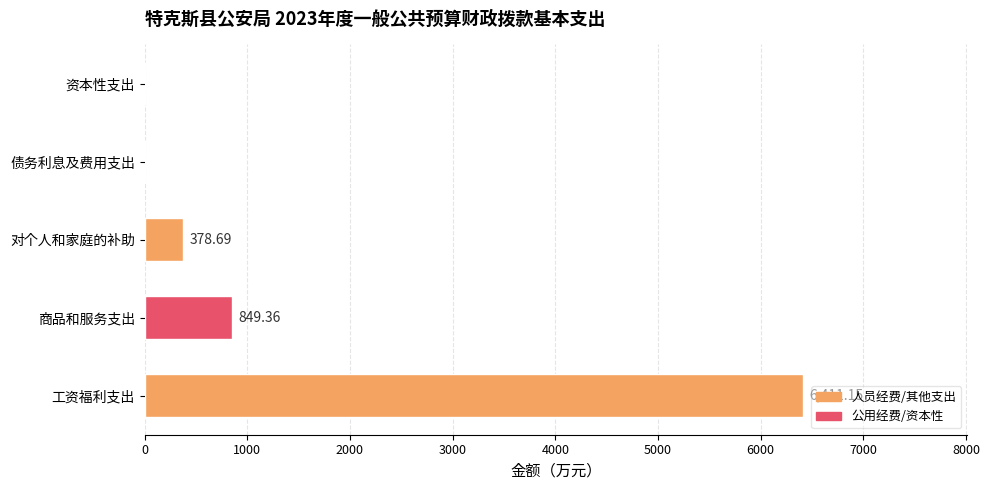

Which label corresponds to the largest value in the chart?

工资福利支出